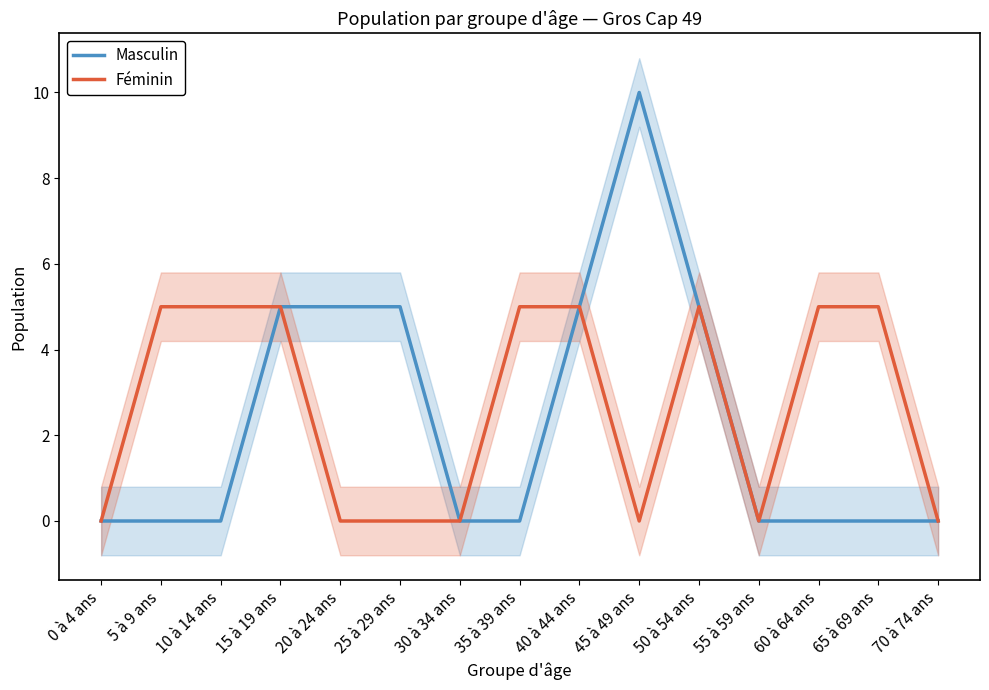

What is the label of the 5th point from the left?

20 à 24 ans